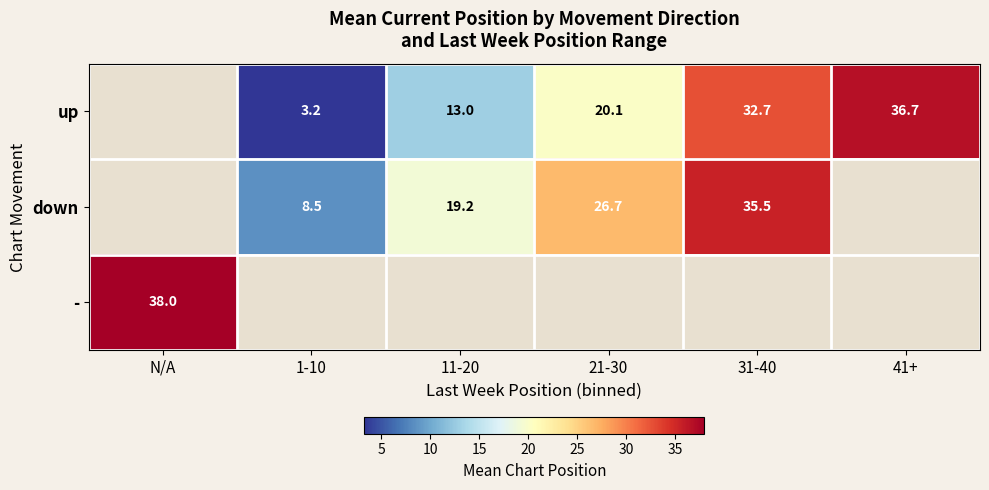

Is the value of down at 31-40 greater than the value of up at 41+?

No